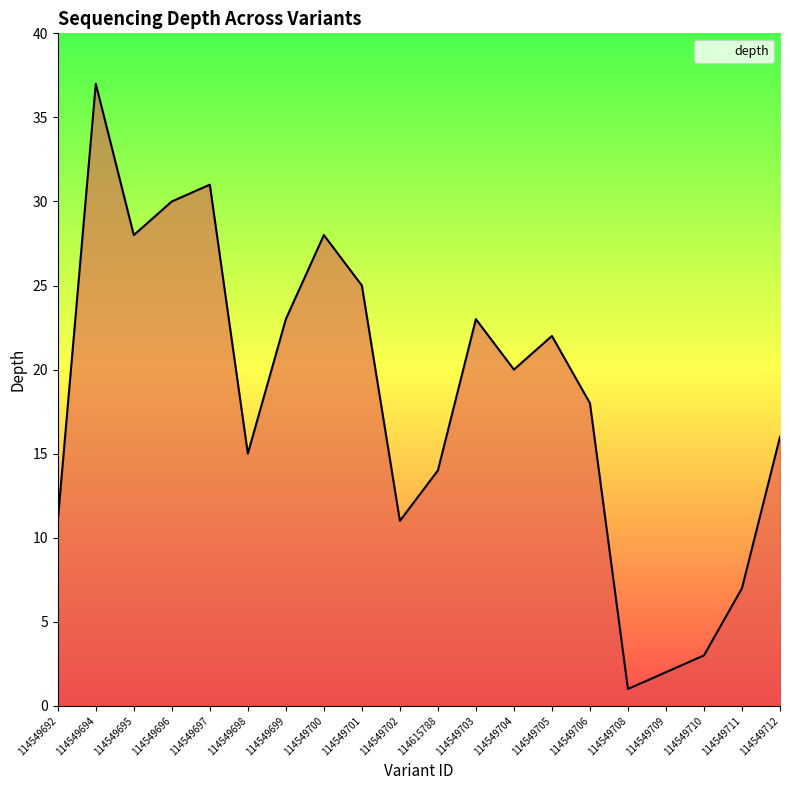

Count the number of categories in the chart.

20